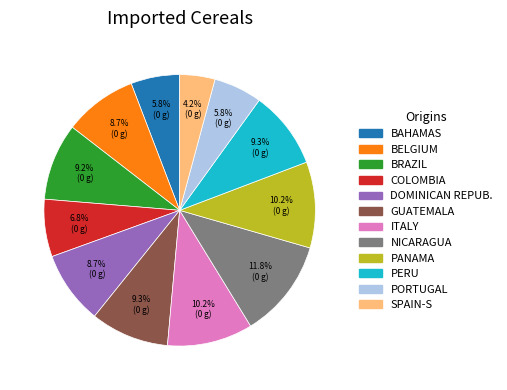

Is there any slice that represents more than half of the pie?

No